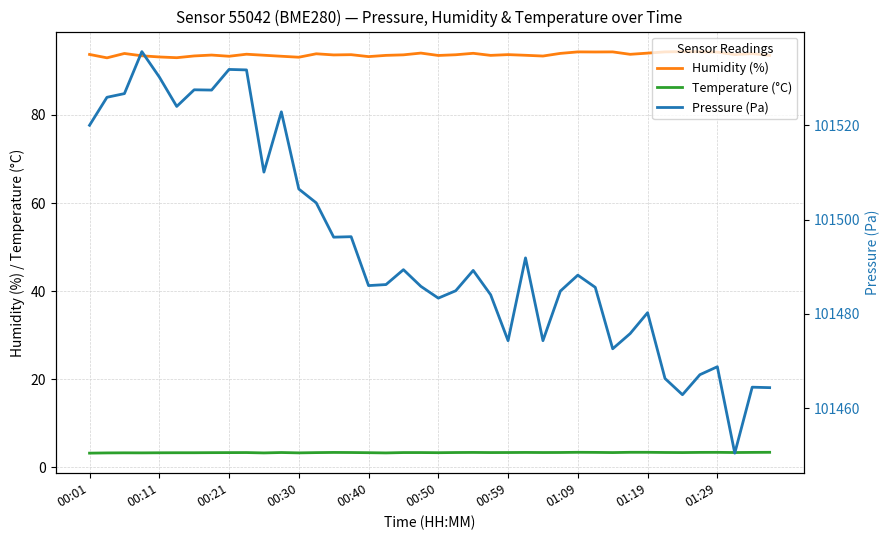

What is the highest value of the Temperature (°C) series?

3.4